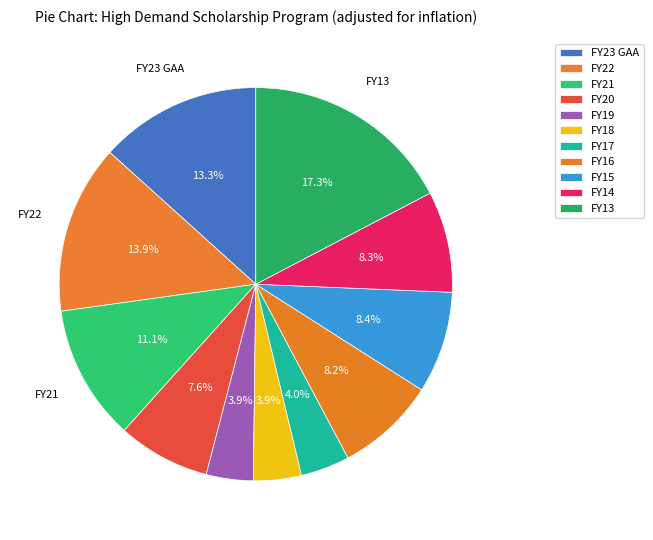

The FY19 slice represents 4% of the pie. True or false?

True